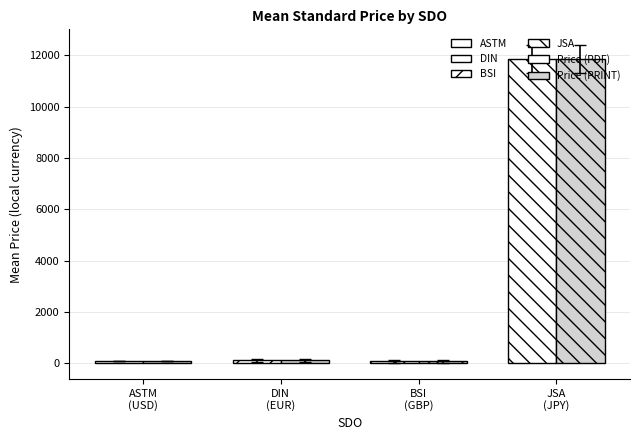

What is the difference between the second highest and second lowest values in the Price (PDF) series?

35.6